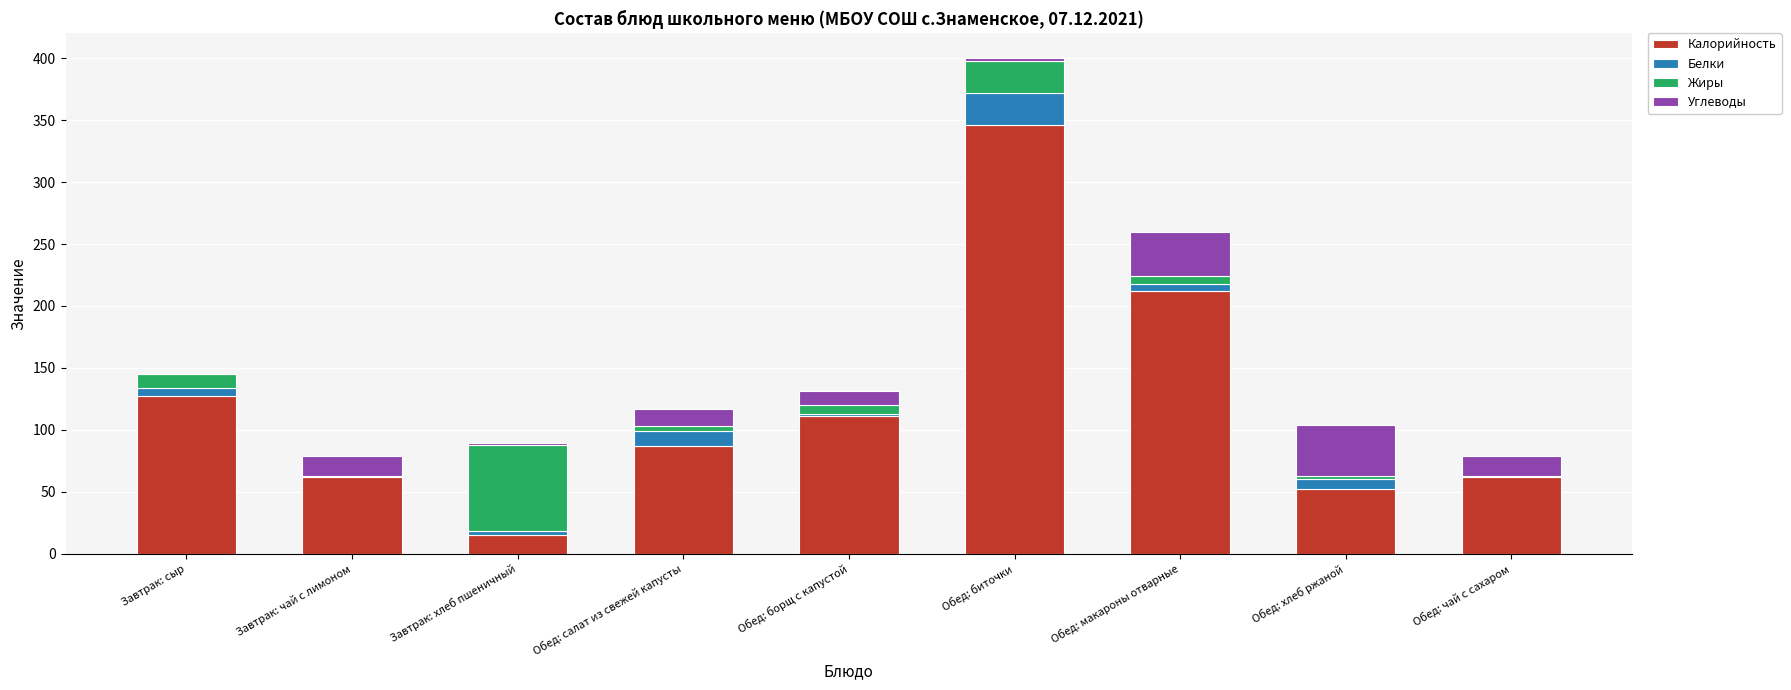

Are the bars grouped side by side (vs. stacked)?

No